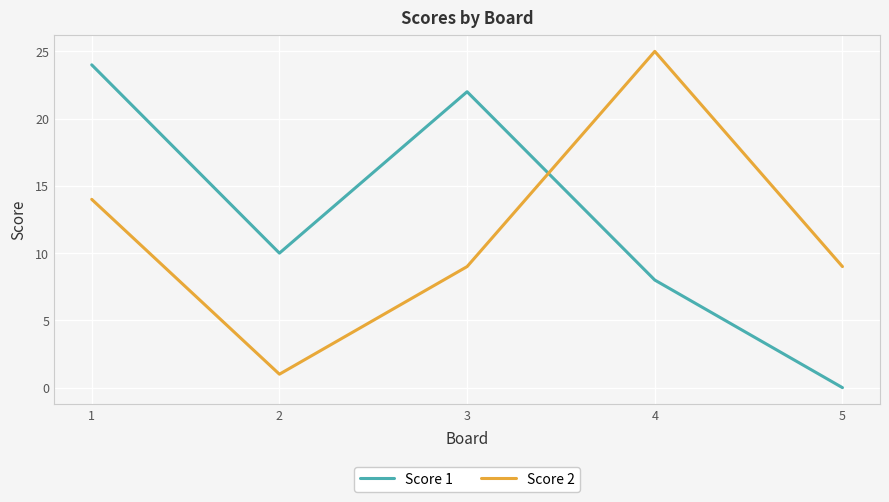

Which series ends up on top after the final intersection of Score 2 and Score 1?

Score 2